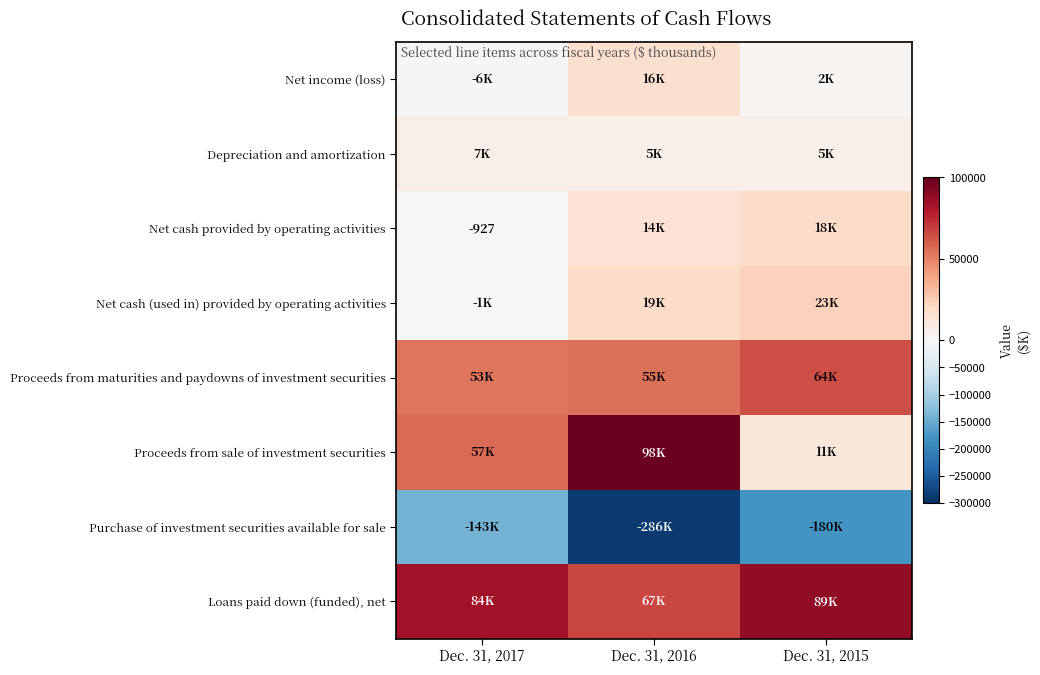

Is it true that Proceeds from sale of investment securities equals 10951 at Dec. 31, 2015?

True